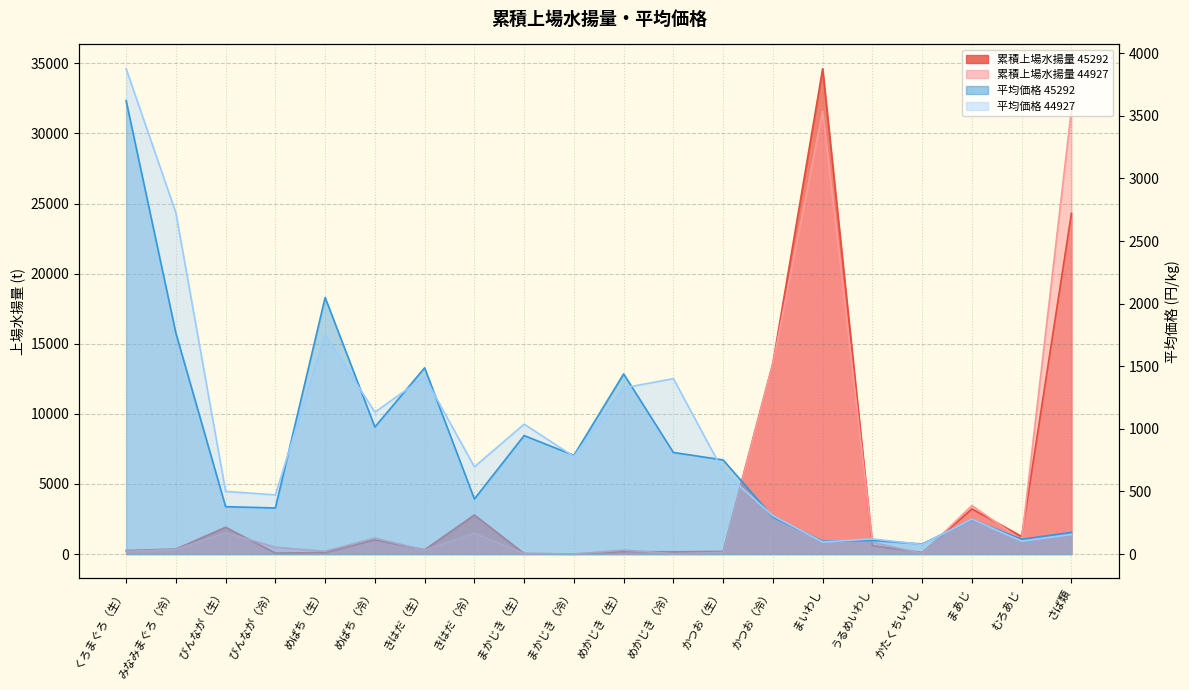

Is it true that 平均価格 45292 equals 2034.3 at めかじき（生）?

False